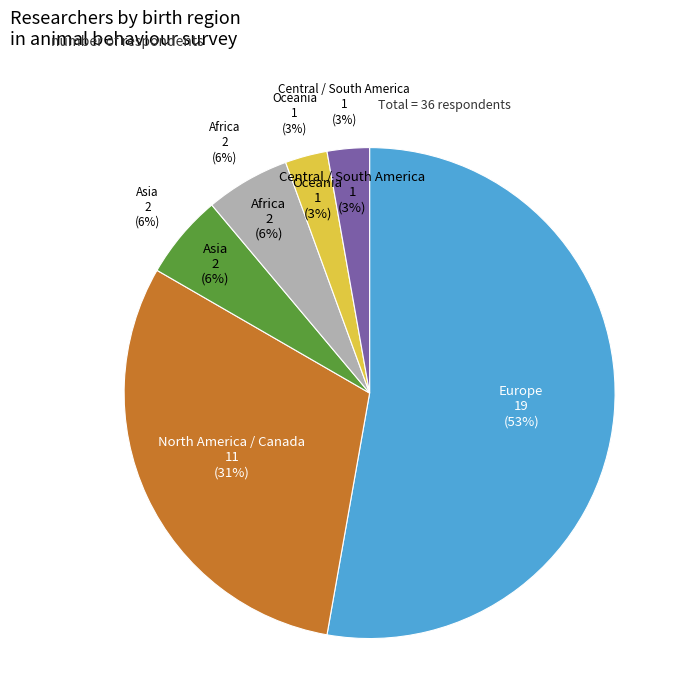

To the nearest percent, what is the difference between the Oceania and North America / Canada slice percentages?

28%